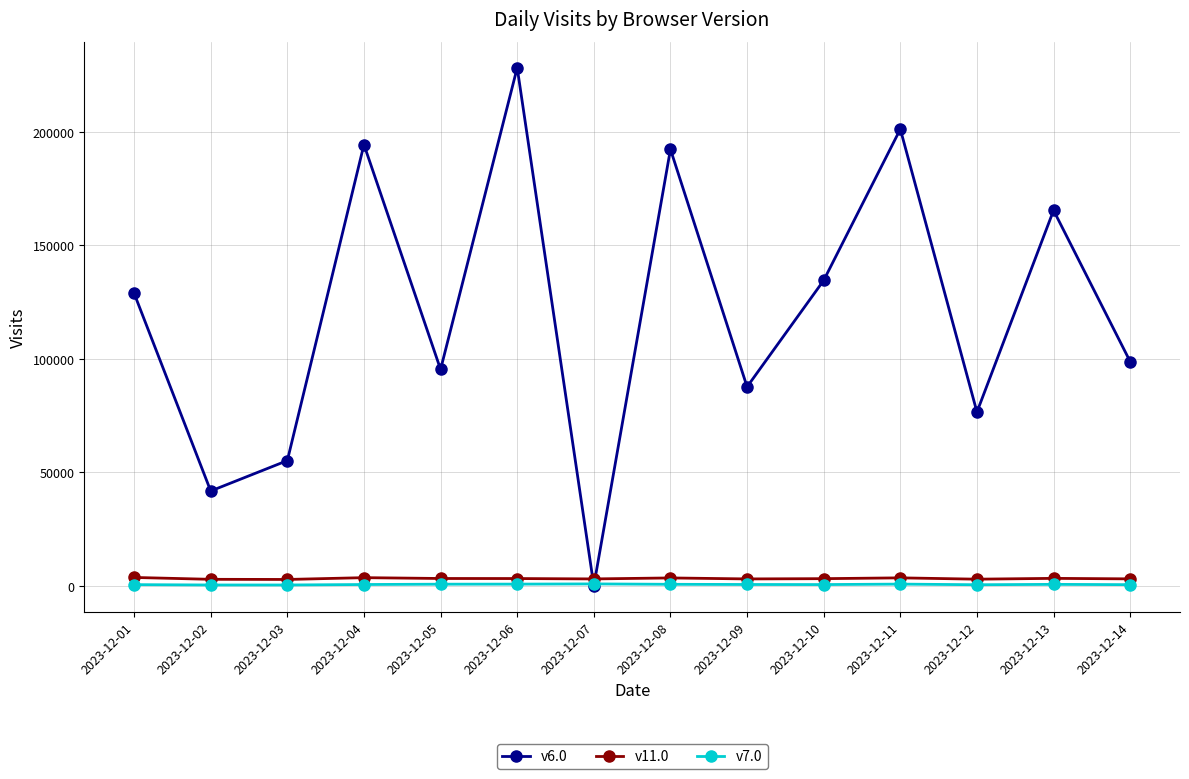

True or false: v6.0 has more than 1 points higher than both neighbors.

True